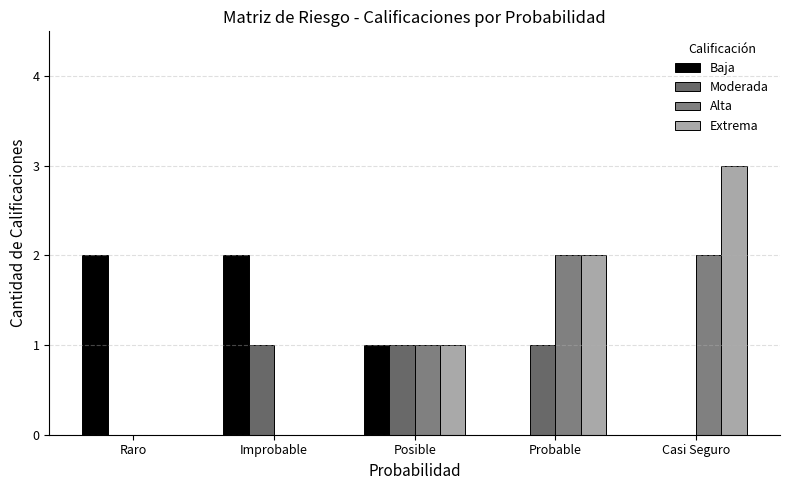

What is the label of the 1st bar from the left?

Raro